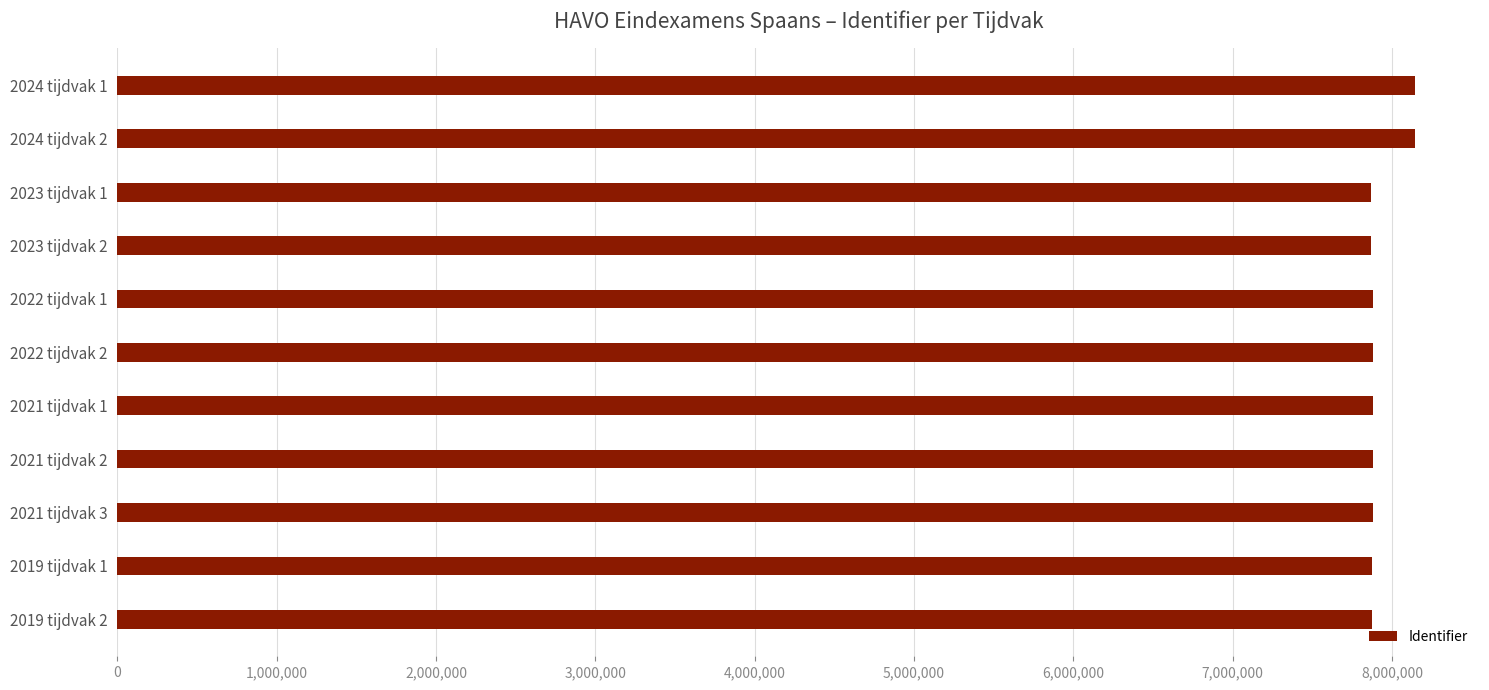

Does the chart contain any negative values?

No